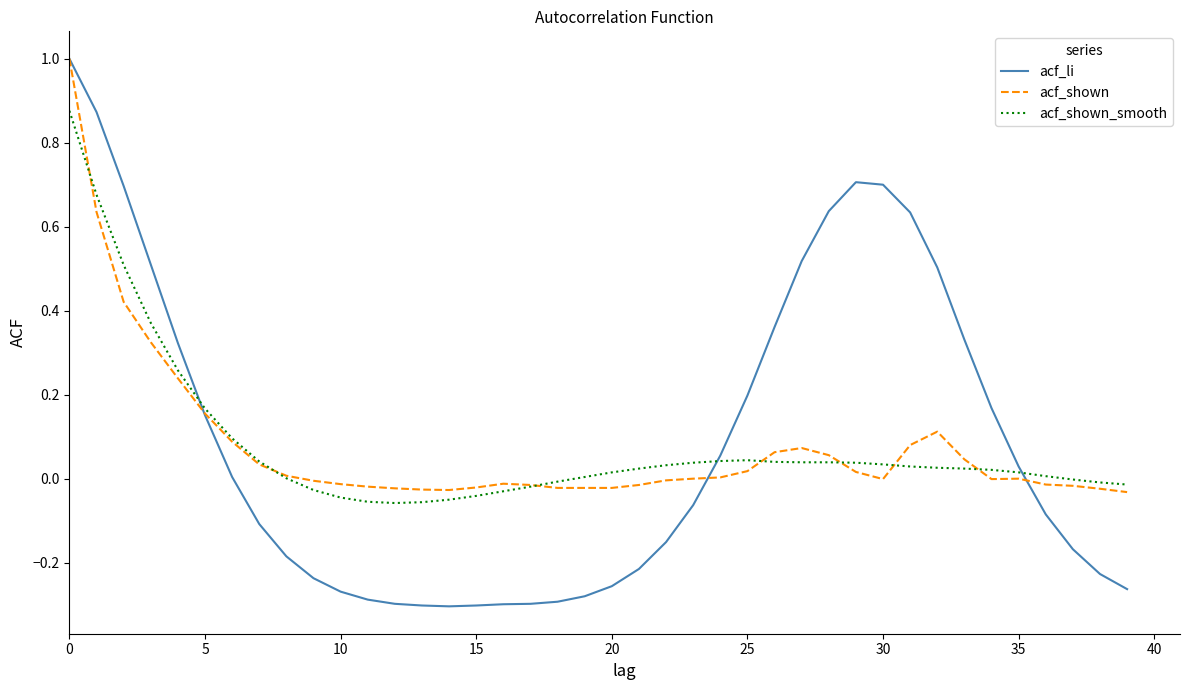

Which series has the largest range (max minus min)?

acf_li